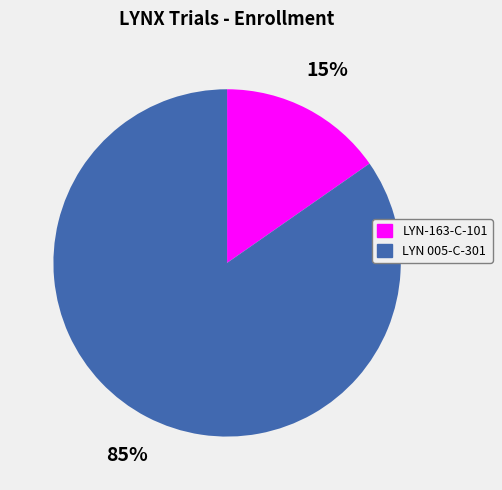

To the nearest percent, what percentage of the pie is LYN 005-C-301?

85%